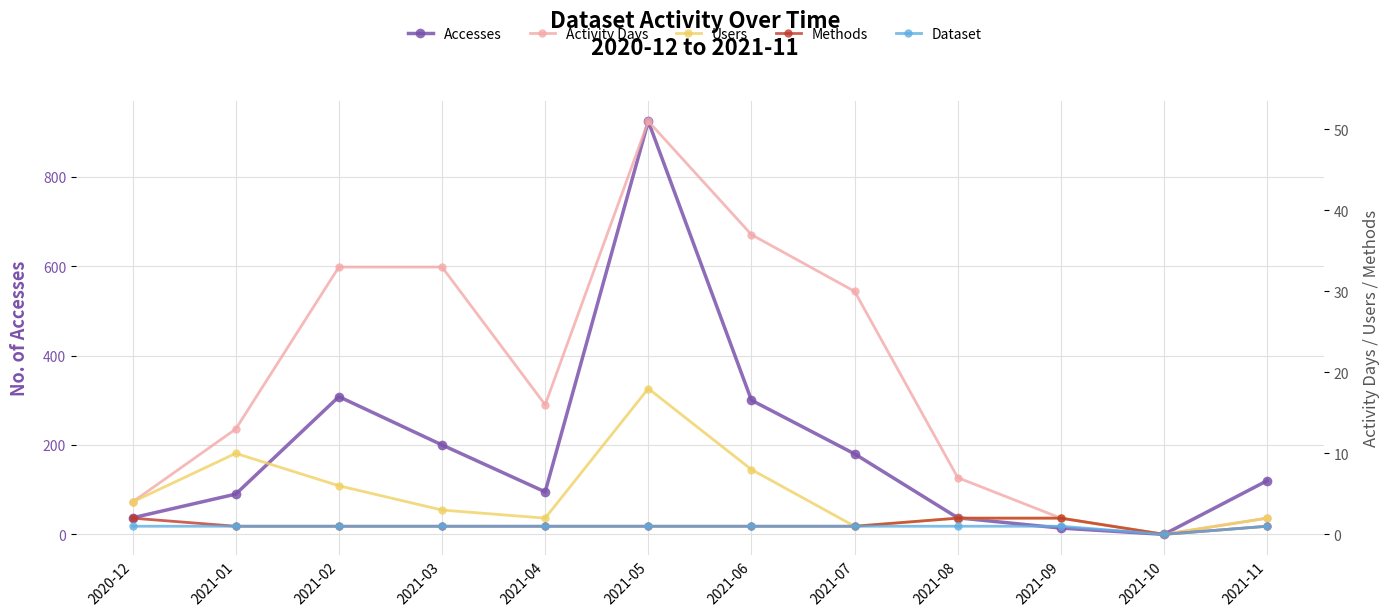

Which category has the lowest value in the Accesses series?

2021-10